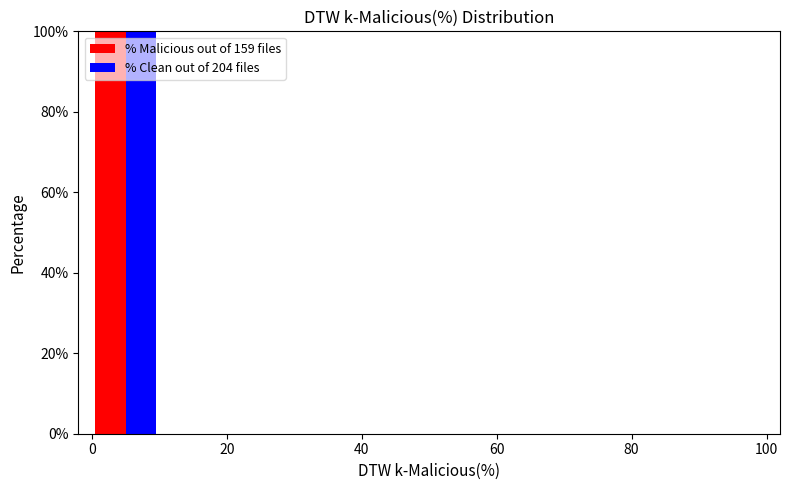

Reading left to right, transcribe this chart: for each range on the x-axis, give the height of each series' bar. The values are not printed on the chart, so give them approximately, as read against the axis.

0 to 10: % Malicious out of 159 files=100	% Clean out of 204 files=100
10 to 20: % Malicious out of 159 files=0	% Clean out of 204 files=0
20 to 30: % Malicious out of 159 files=0	% Clean out of 204 files=0
30 to 40: % Malicious out of 159 files=0	% Clean out of 204 files=0
40 to 50: % Malicious out of 159 files=0	% Clean out of 204 files=0
50 to 60: % Malicious out of 159 files=0	% Clean out of 204 files=0
60 to 70: % Malicious out of 159 files=0	% Clean out of 204 files=0
70 to 80: % Malicious out of 159 files=0	% Clean out of 204 files=0
80 to 90: % Malicious out of 159 files=0	% Clean out of 204 files=0
90 to 100: % Malicious out of 159 files=0	% Clean out of 204 files=0